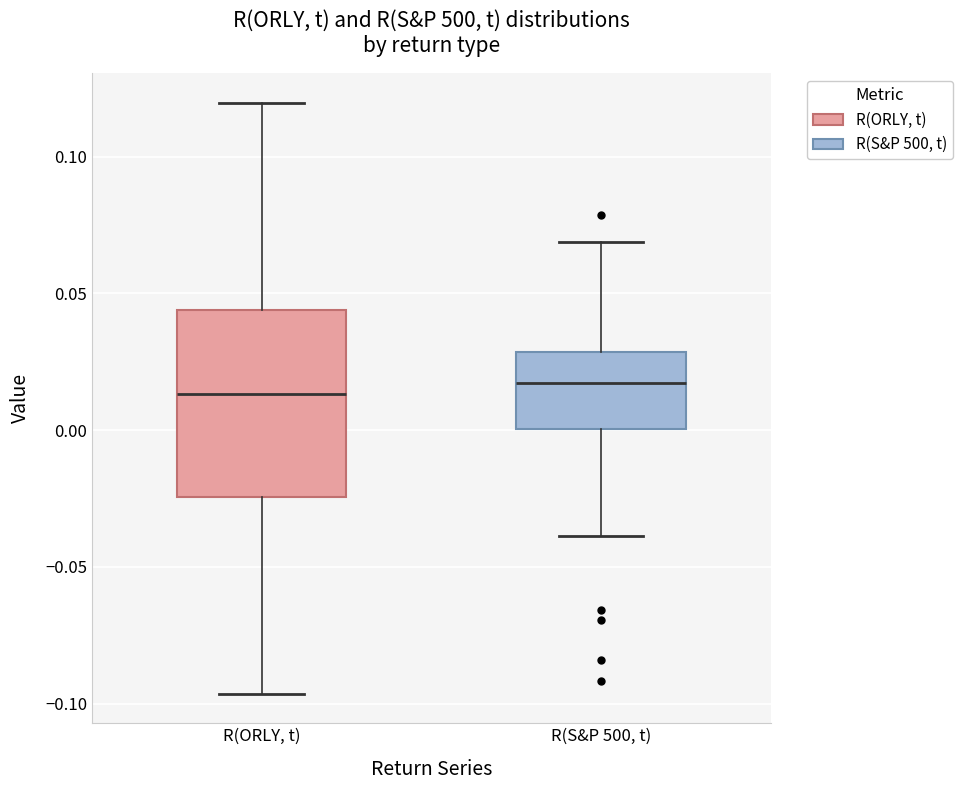

Comparing the boxes themselves (not the whiskers), which one is the tallest?

R(ORLY, t)